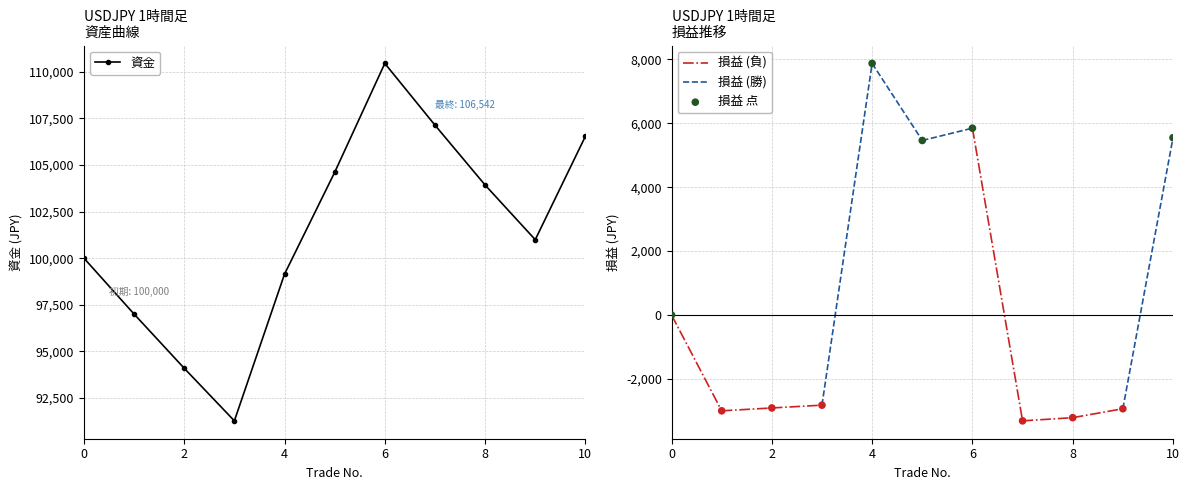

Which series has the widest spread of Y values?

資金